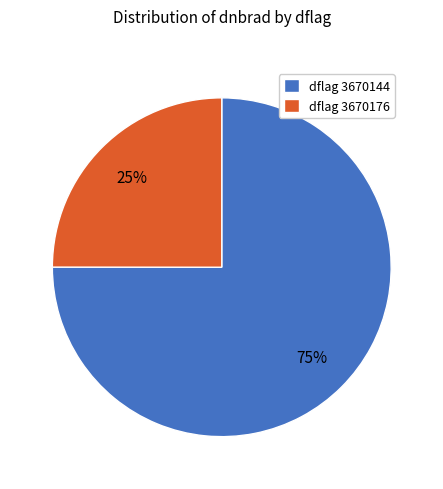

The dflag 3670176 slice represents 25% of the pie. True or false?

True